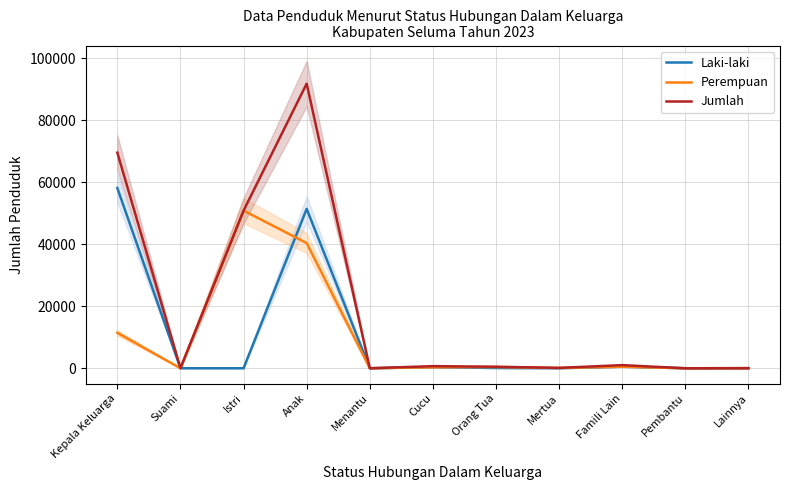

At how many categories does at least one series exceed 32898?

3